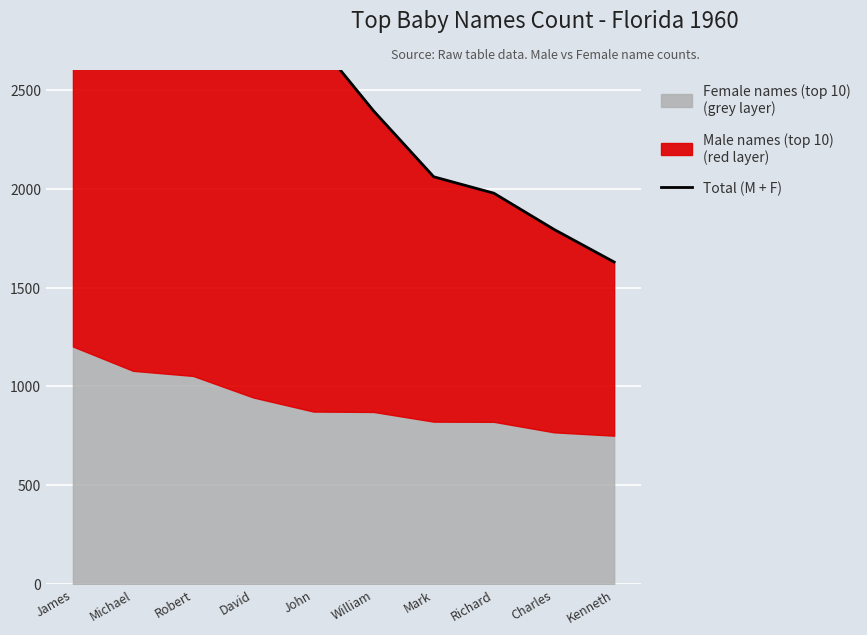

True or false: there are more than 2 points higher than both neighbors.

False